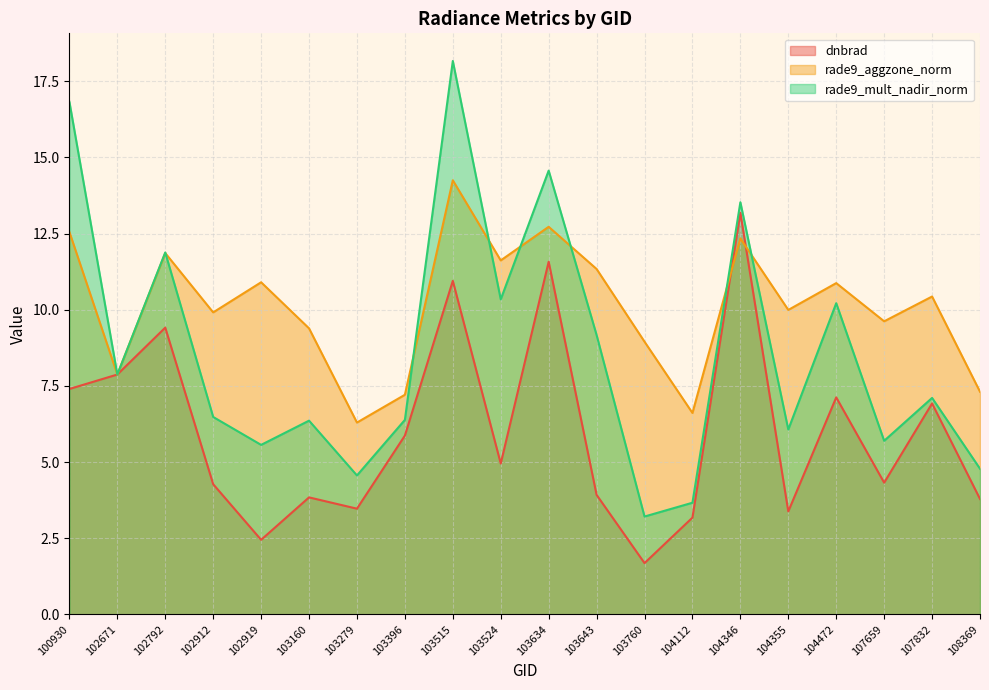

The value of rade9_aggzone_norm at 103634 is 12.7. True or false?

True